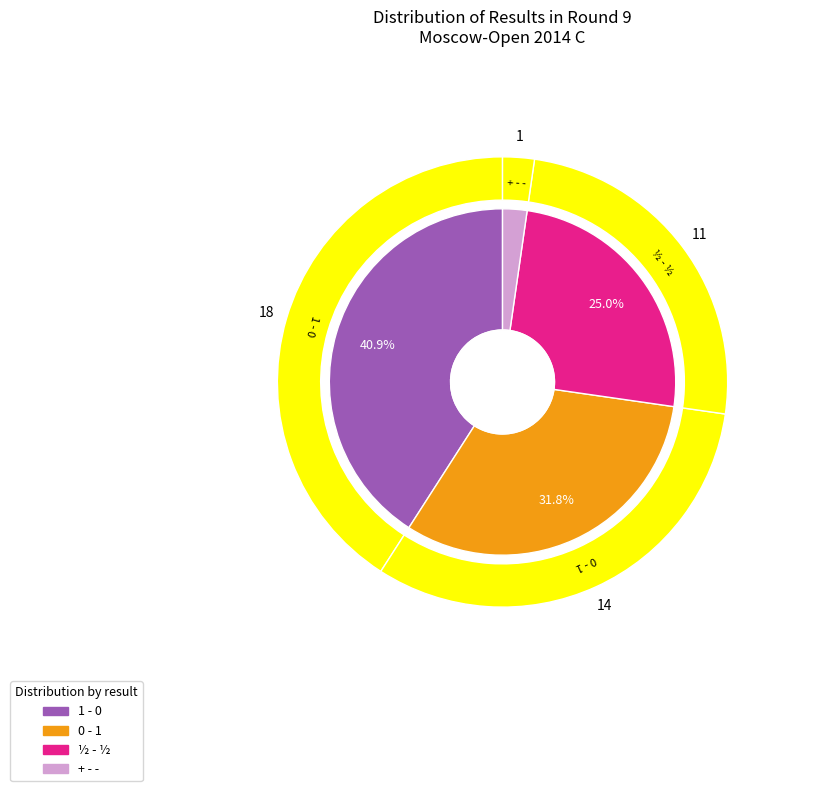

Rank the categories by value from lowest to highest.

+ - -, ½ - ½, 0 - 1, 1 - 0